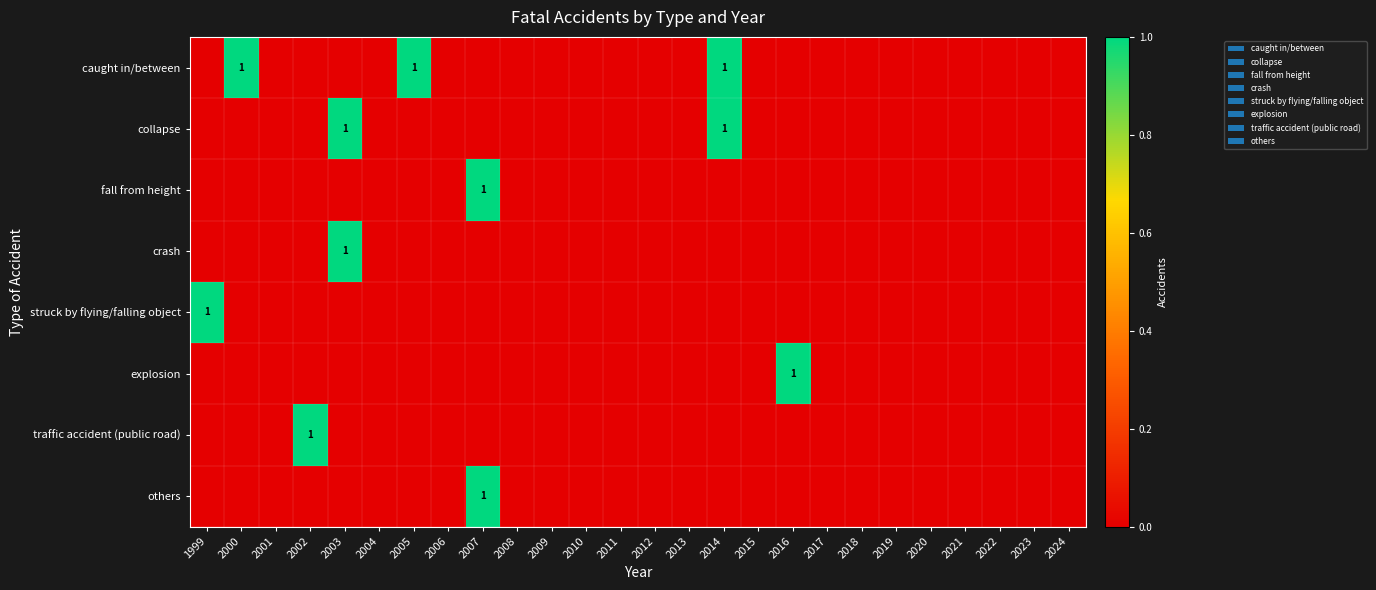

How many categories are shown in the chart?

26